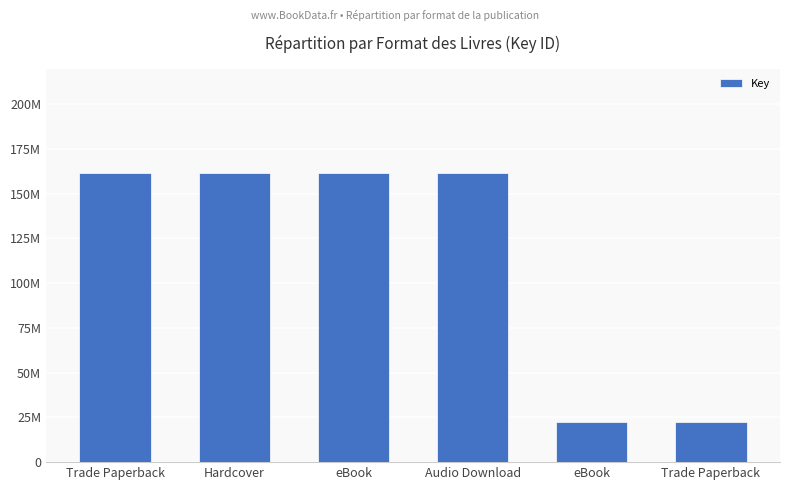

The chart shows a value of 69728295 at eBook. True or false?

False